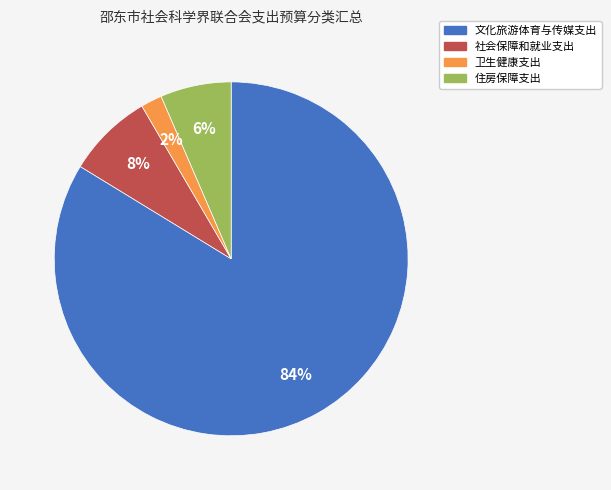

What is the smallest slice in the pie chart?

卫生健康支出